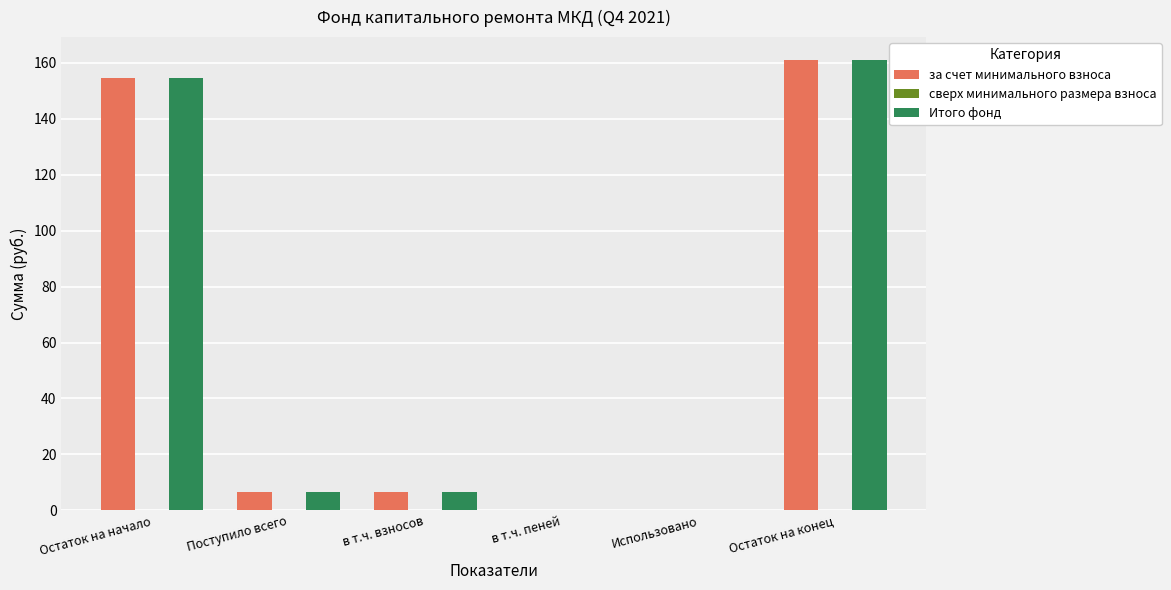

Is the value of за счет минимального взноса at Остаток на начало greater than the value of Итого фонд at Использовано?

Yes